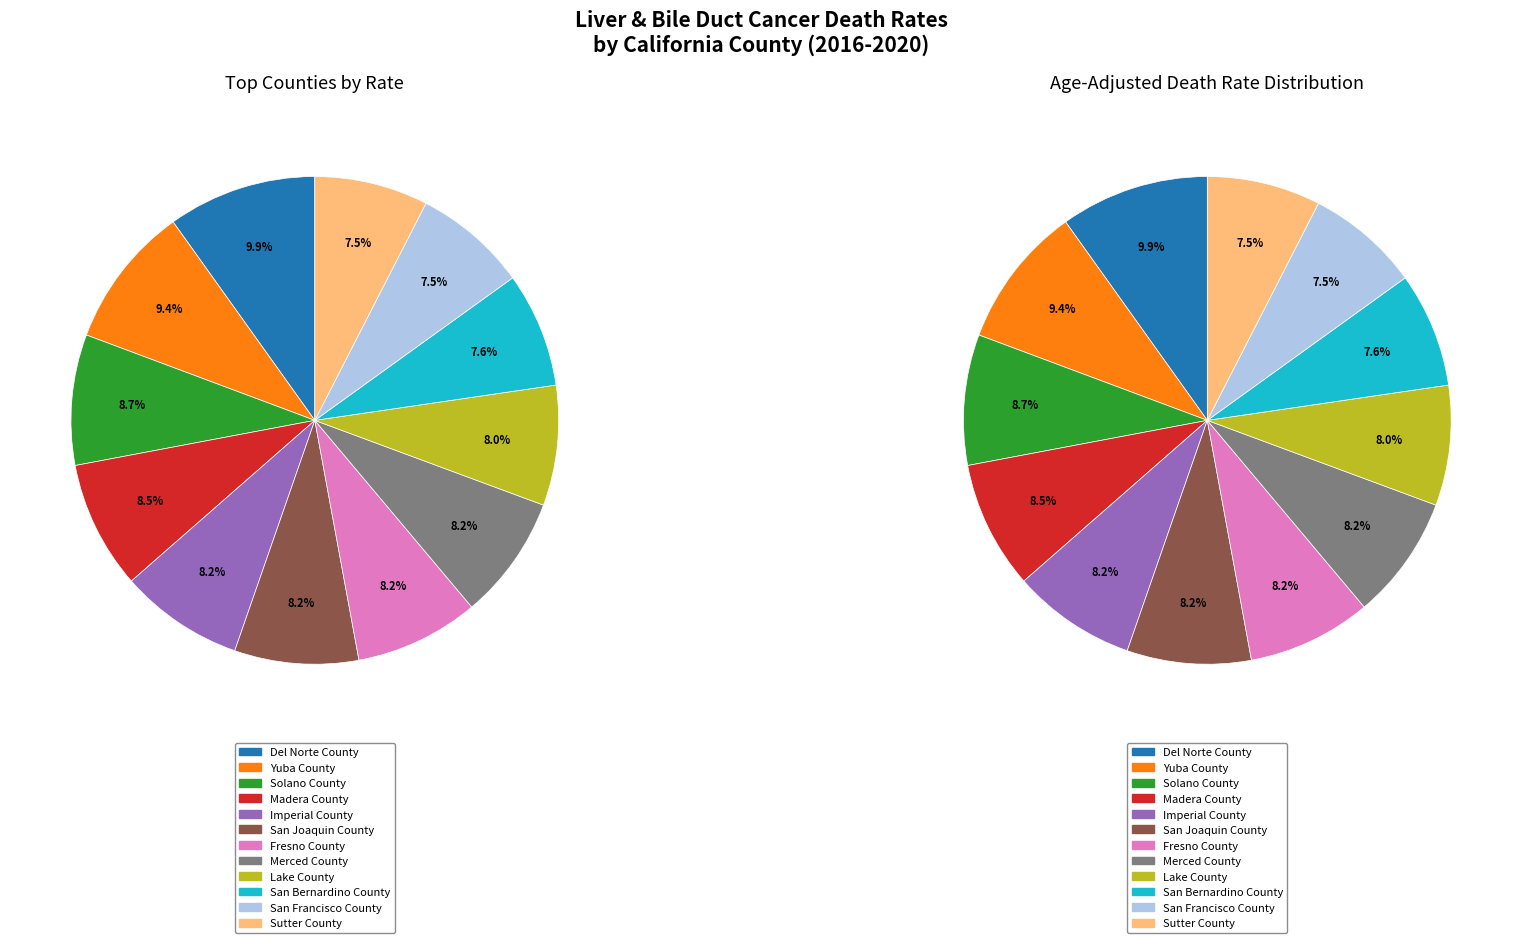

Rank the categories by value from highest to lowest.

Del Norte County, Yuba County, Solano County, Madera County, Imperial County, San Joaquin County, Fresno County, Merced County, Lake County, San Bernardino County, San Francisco County, Sutter County